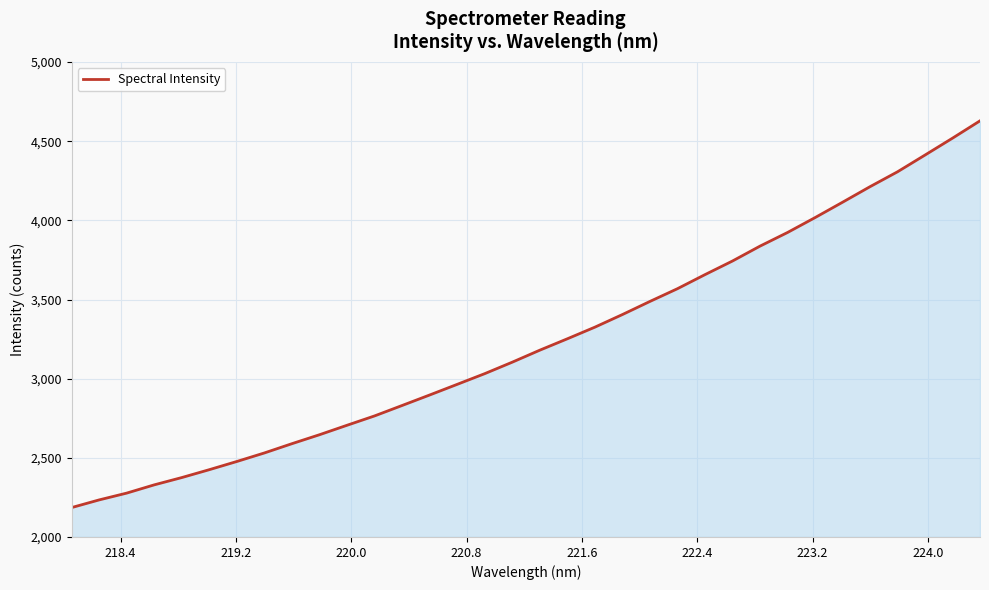

Does the chart have visible grid lines?

Yes